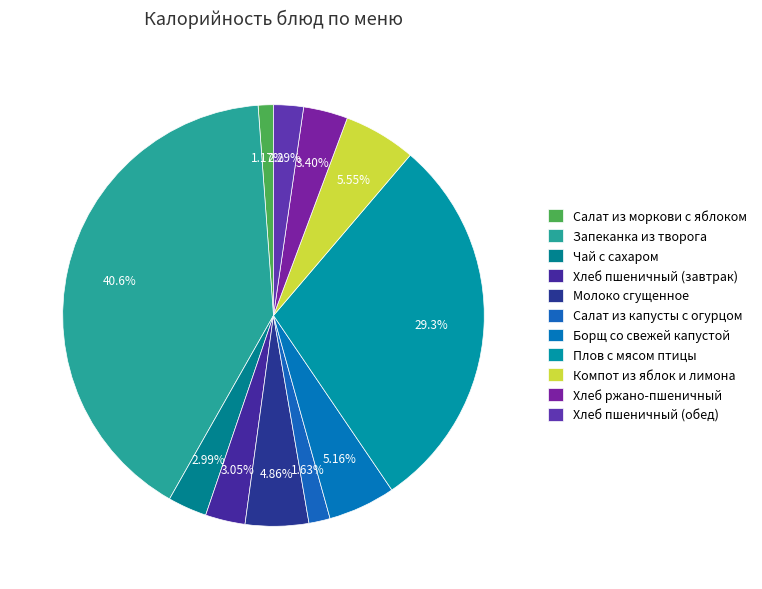

How many slices are in this pie chart?

11